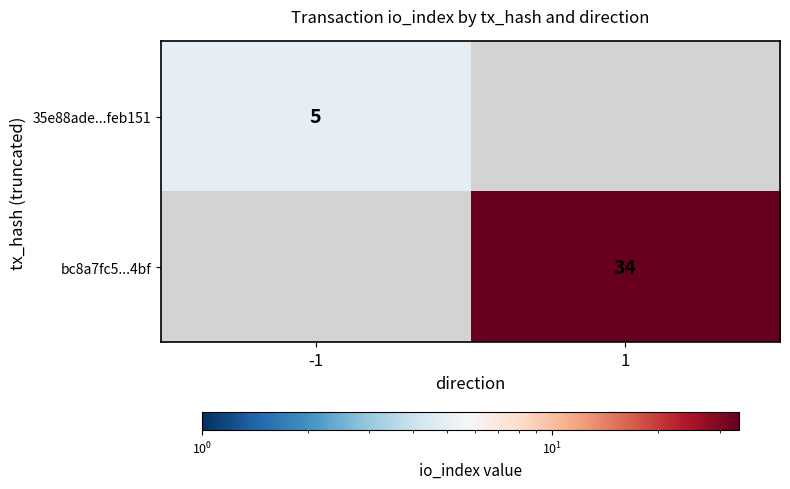

At which category does the chart reach its peak across all series?

1